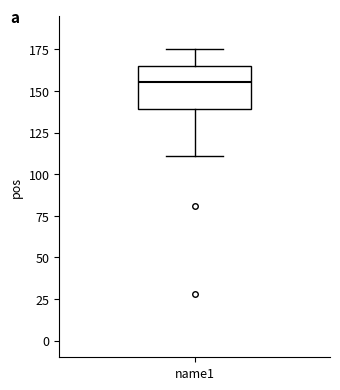

Read this box plot against the y-axis: the position of the median line, the range covered by the box, and the ends of both whiskers. The values are not printed on the chart, so give them approximately, as read against the axis.

median 155, box 140 to 165, whiskers 110 to 175